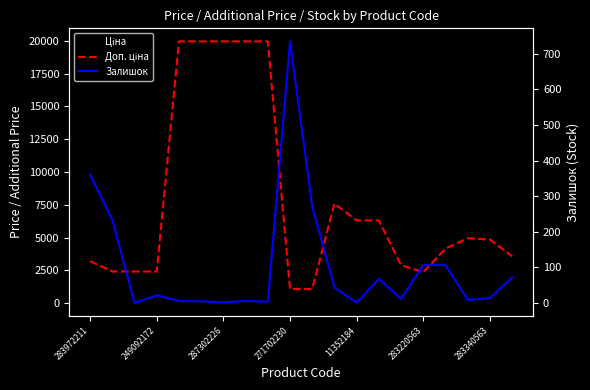

How many values in the Залишок series exceed 21?

9